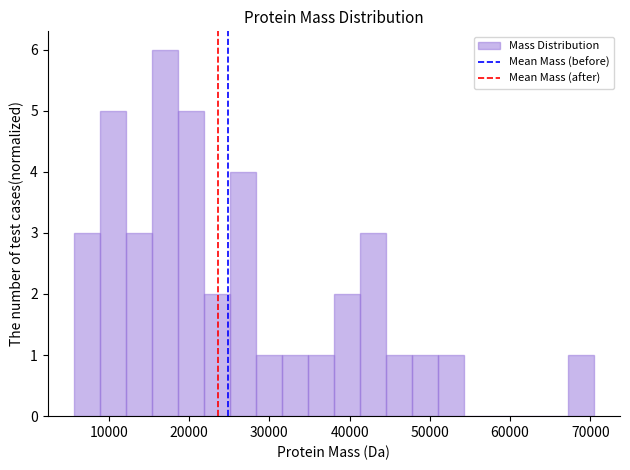

Around what value on the x-axis is the tallest bar? Give the approximate position of its centre, as read against the axis.

17000